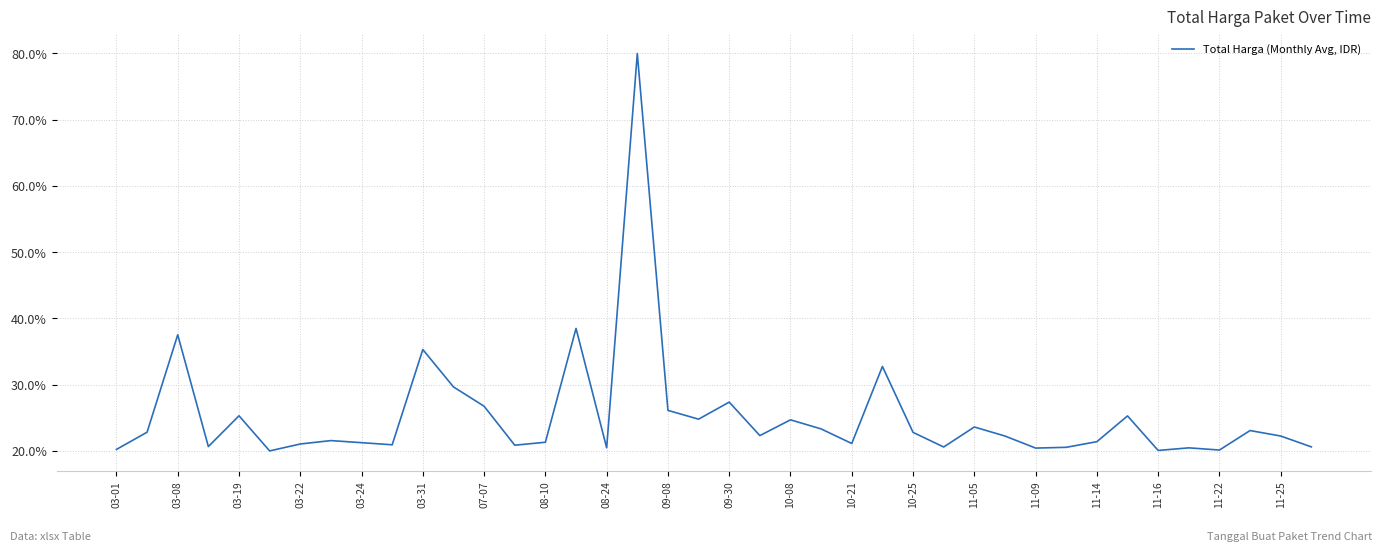

What is the average value?

25.3